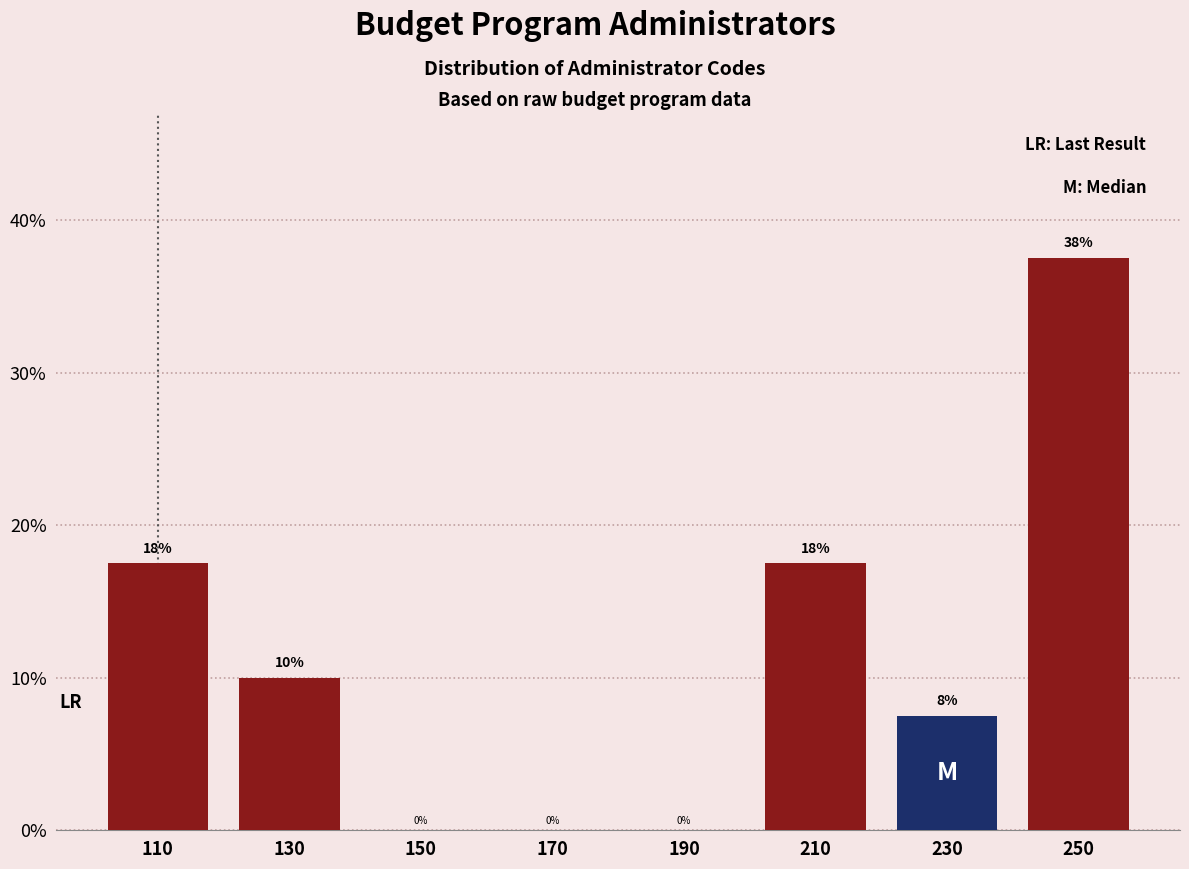

Over which range of the x-axis is the bar tallest?

240 to 260